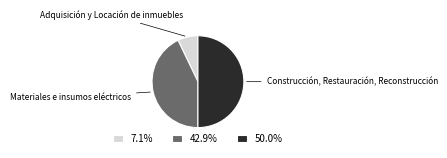

Does 7.1% account for over 50% of the chart?

No